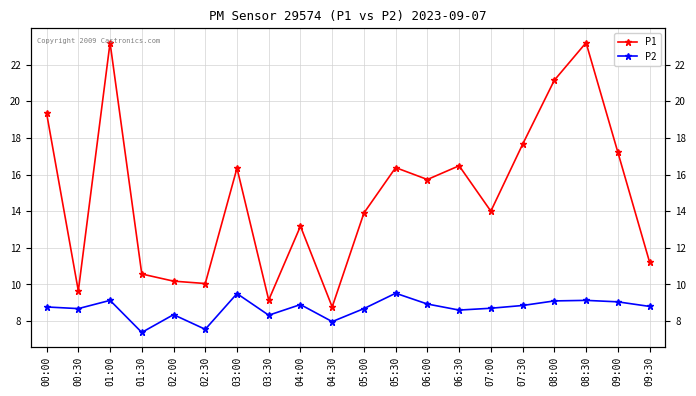

Reading left to right, list all the values displayed in this chart.

P1: 00:00=19.4	00:30=9.7	01:00=23.2	01:30=10.6	02:00=10.2	02:30=10.1	03:00=16.4	03:30=9.2	04:00=13.2	04:30=8.8	05:00=13.9	05:30=16.4	06:00=15.7	06:30=16.5	07:00=14.0	07:30=17.6	08:00=21.1	08:30=23.2	09:00=17.2	09:30=11.2
P2: 00:00=8.8	00:30=8.7	01:00=9.1	01:30=7.4	02:00=8.3	02:30=7.5	03:00=9.5	03:30=8.3	04:00=8.9	04:30=8.0	05:00=8.7	05:30=9.5	06:00=8.9	06:30=8.6	07:00=8.7	07:30=8.8	08:00=9.1	08:30=9.1	09:00=9.1	09:30=8.8